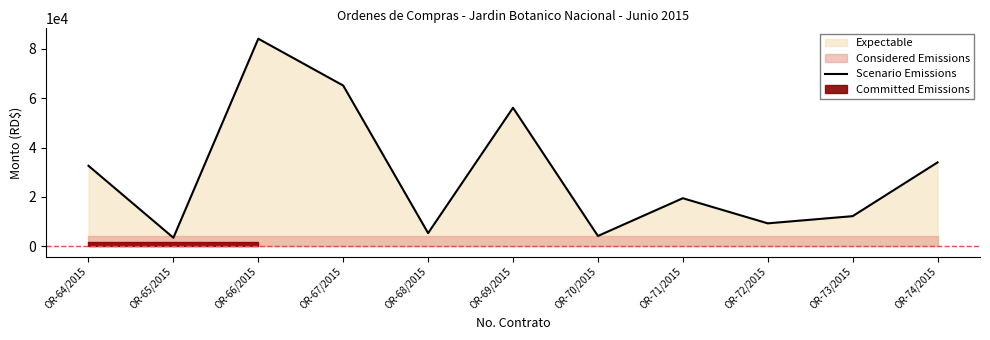

Reading left to right, transcribe all the data shown in this chart.

OR-64/2015=32603.4	OR-65/2015=3424.5	OR-66/2015=84156.4	OR-67/2015=65159.6	OR-68/2015=5303.4	OR-69/2015=56149.9	OR-70/2015=4141.8	OR-71/2015=19453.0	OR-72/2015=9263.0	OR-73/2015=12177.6	OR-74/2015=33984.0